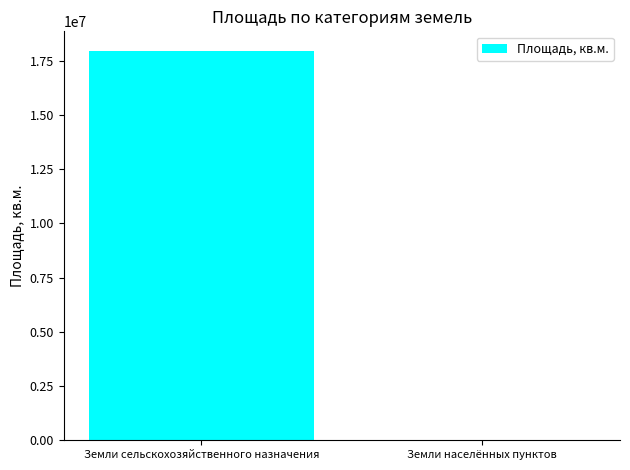

Reading left to right, list all the values displayed in this chart.

Земли сельскохозяйственного назначения=17954961	Земли населённых пунктов=34184